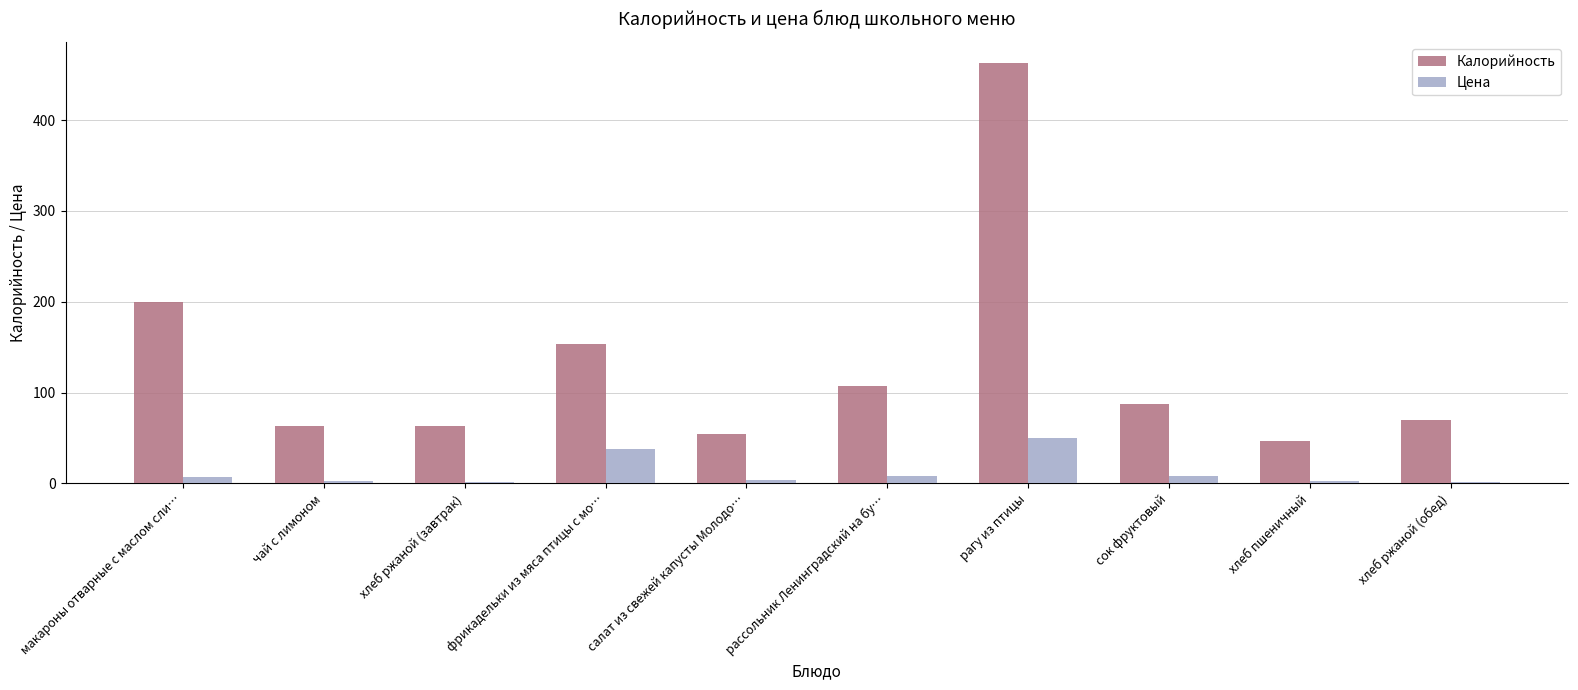

What is the greatest value displayed?

463.0